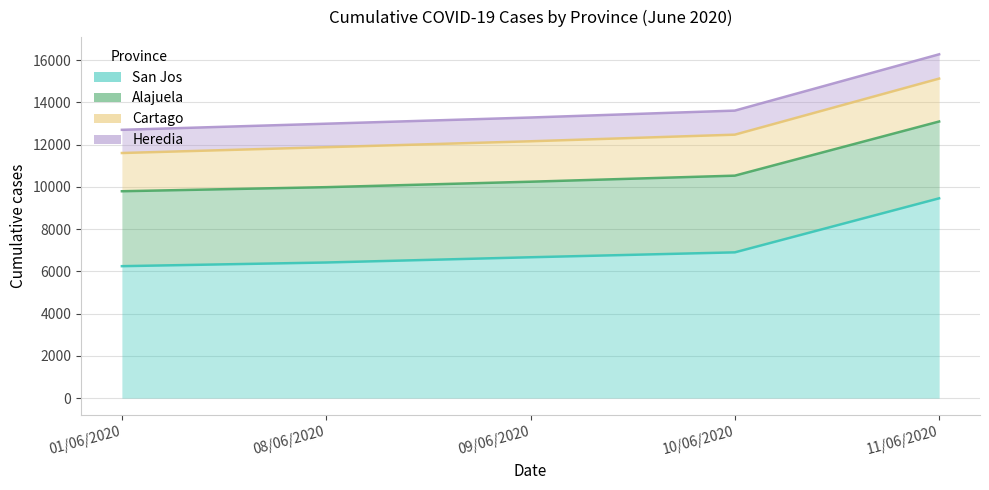

Between 01/06/2020 and 11/06/2020, which series saw the biggest shift?

San Jos